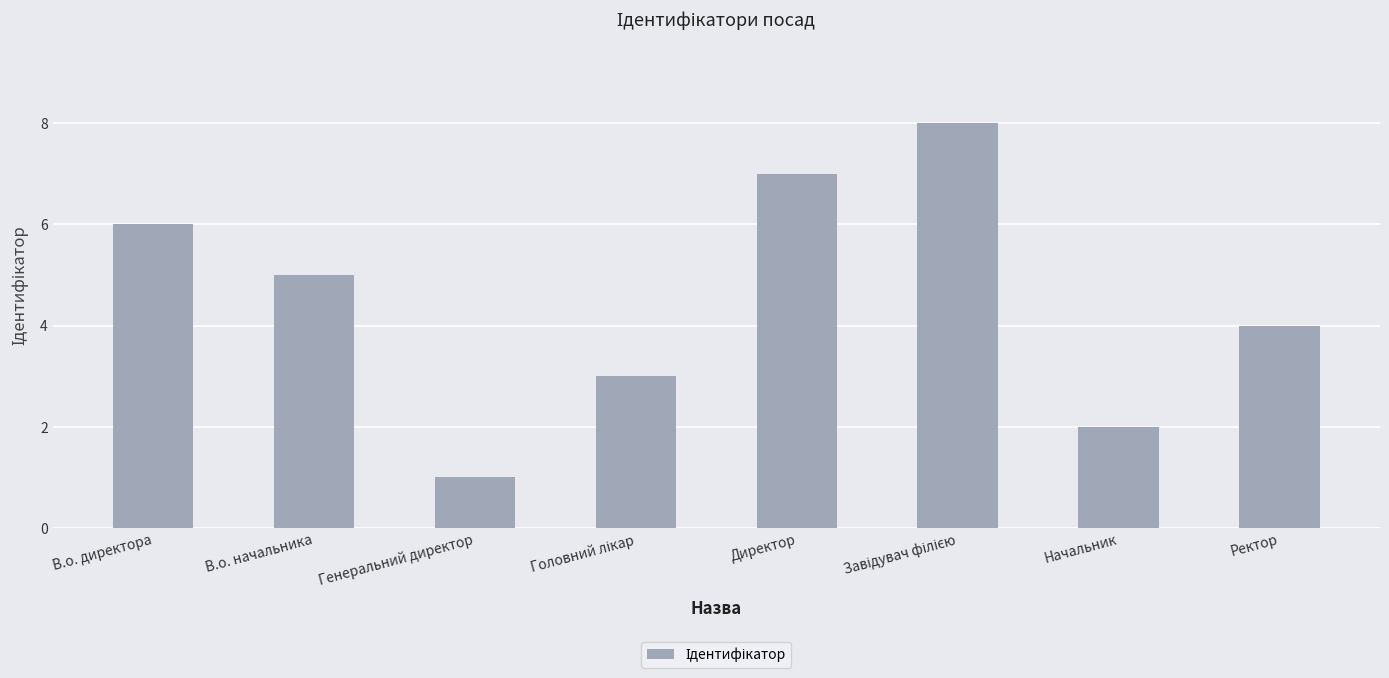

The value at В.о. директора is 2. True or false?

False